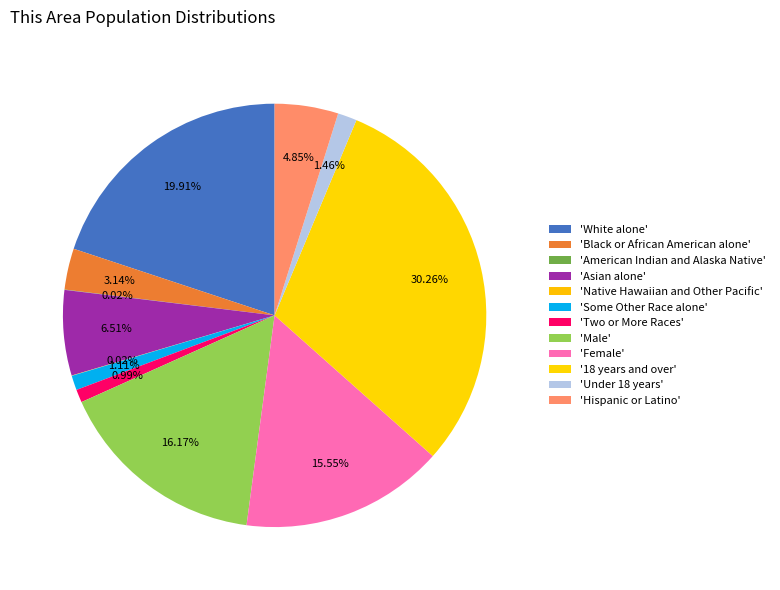

Which category has the biggest portion of the pie?

18 years and over